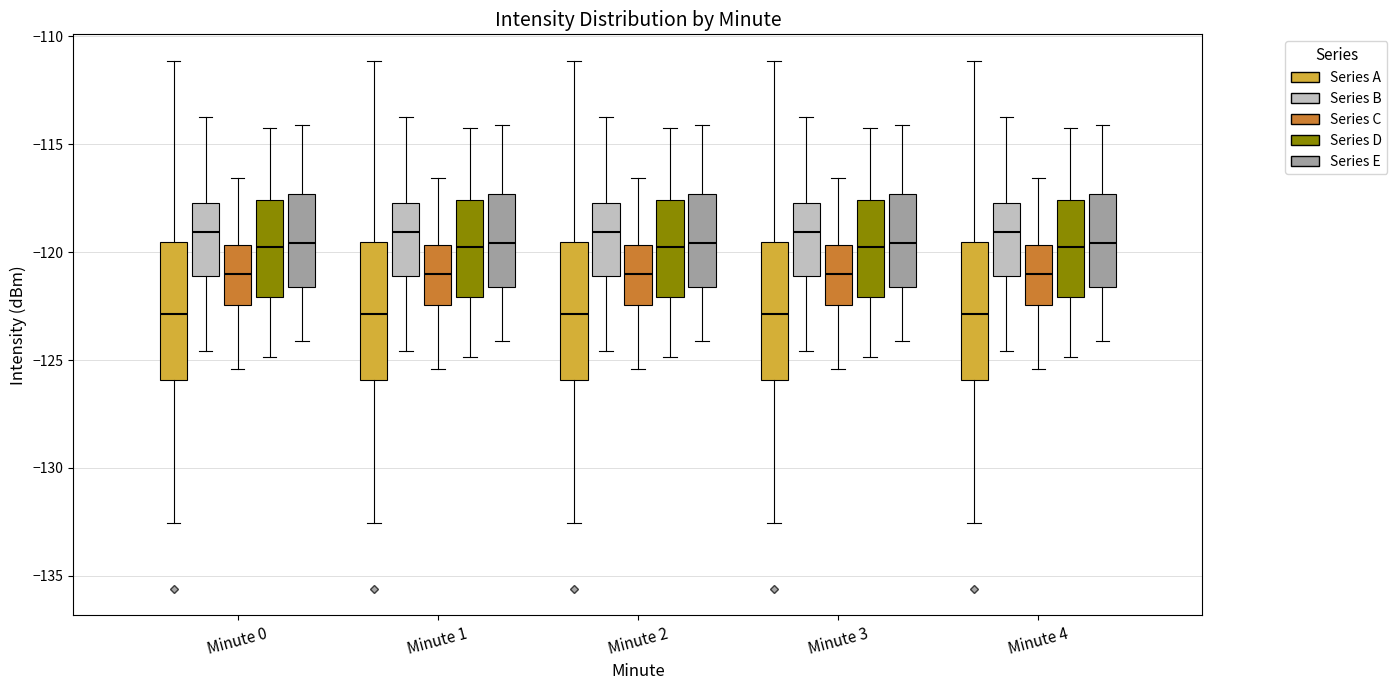

Reading left to right, transcribe this box plot: for each box, give where its median line is, the range the box spans, and where its two whiskers end, as read against the y-axis. The values are not printed on the chart, so give them approximately, as read against the axis.

Minute 0 (Series A): median -123.0, box -126.0 to -119.5, whiskers -132.5 to -111.0
Minute 0 (Series B): median -119.0, box -121.0 to -117.5, whiskers -124.5 to -113.5
Minute 0 (Series C): median -121.0, box -122.5 to -119.5, whiskers -125.5 to -116.5
Minute 0 (Series D): median -120.0, box -122.0 to -117.5, whiskers -125.0 to -114.0
Minute 0 (Series E): median -119.5, box -121.5 to -117.5, whiskers -124.0 to -114.0
Minute 1 (Series A): median -123.0, box -126.0 to -119.5, whiskers -132.5 to -111.0
Minute 1 (Series B): median -119.0, box -121.0 to -117.5, whiskers -124.5 to -113.5
Minute 1 (Series C): median -121.0, box -122.5 to -119.5, whiskers -125.5 to -116.5
Minute 1 (Series D): median -120.0, box -122.0 to -117.5, whiskers -125.0 to -114.0
Minute 1 (Series E): median -119.5, box -121.5 to -117.5, whiskers -124.0 to -114.0
Minute 2 (Series A): median -123.0, box -126.0 to -119.5, whiskers -132.5 to -111.0
Minute 2 (Series B): median -119.0, box -121.0 to -117.5, whiskers -124.5 to -113.5
Minute 2 (Series C): median -121.0, box -122.5 to -119.5, whiskers -125.5 to -116.5
Minute 2 (Series D): median -120.0, box -122.0 to -117.5, whiskers -125.0 to -114.0
Minute 2 (Series E): median -119.5, box -121.5 to -117.5, whiskers -124.0 to -114.0
Minute 3 (Series A): median -123.0, box -126.0 to -119.5, whiskers -132.5 to -111.0
Minute 3 (Series B): median -119.0, box -121.0 to -117.5, whiskers -124.5 to -113.5
Minute 3 (Series C): median -121.0, box -122.5 to -119.5, whiskers -125.5 to -116.5
Minute 3 (Series D): median -120.0, box -122.0 to -117.5, whiskers -125.0 to -114.0
Minute 3 (Series E): median -119.5, box -121.5 to -117.5, whiskers -124.0 to -114.0
Minute 4 (Series A): median -123.0, box -126.0 to -119.5, whiskers -132.5 to -111.0
Minute 4 (Series B): median -119.0, box -121.0 to -117.5, whiskers -124.5 to -113.5
Minute 4 (Series C): median -121.0, box -122.5 to -119.5, whiskers -125.5 to -116.5
Minute 4 (Series D): median -120.0, box -122.0 to -117.5, whiskers -125.0 to -114.0
Minute 4 (Series E): median -119.5, box -121.5 to -117.5, whiskers -124.0 to -114.0